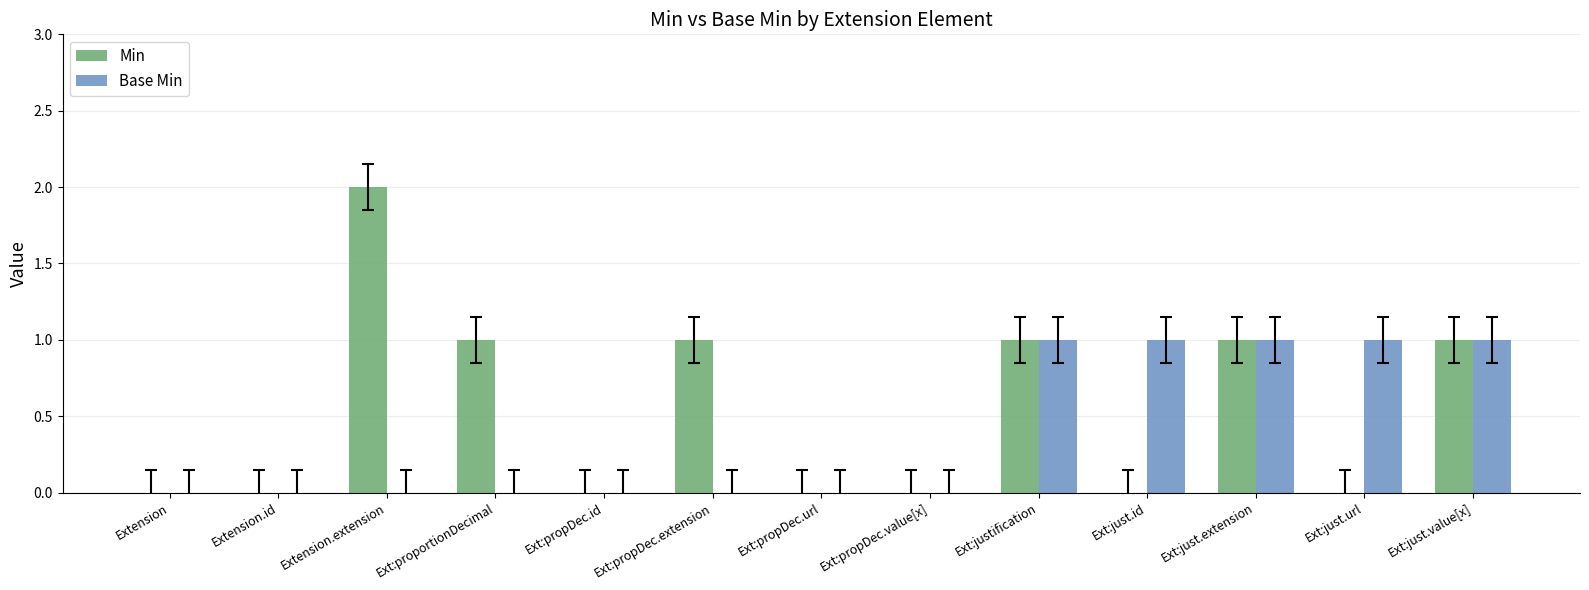

Which label corresponds to the largest value in the chart?

Extension.extension